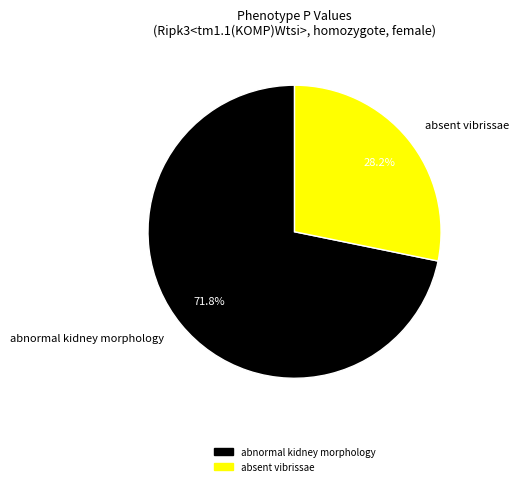

Combined, do abnormal kidney morphology and absent vibrissae account for over 50%?

Yes